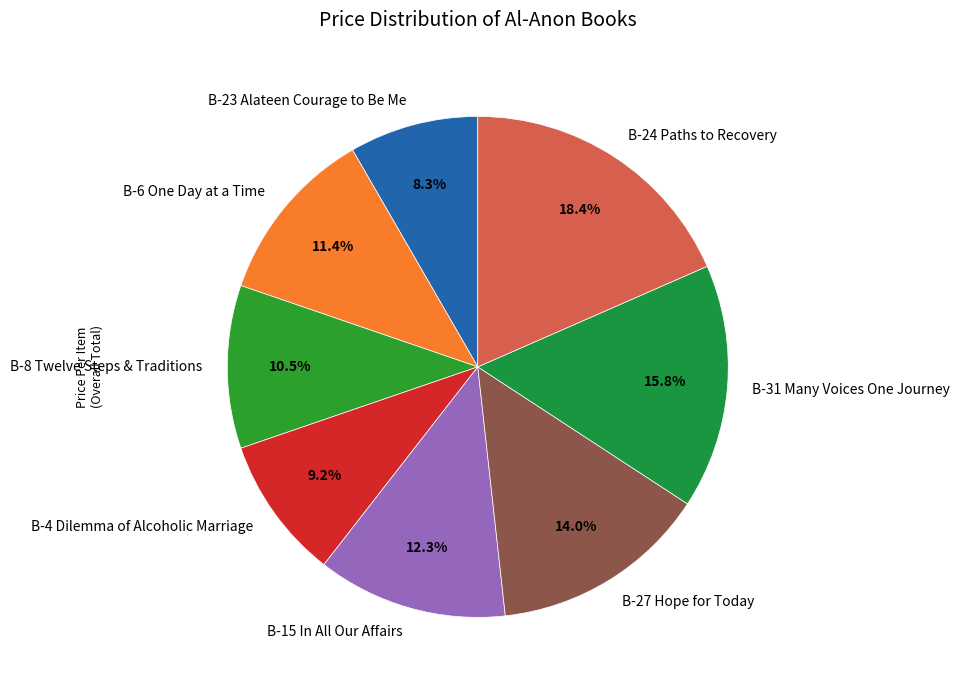

How much of the chart is everything except B-24 Paths to Recovery?

81.6%